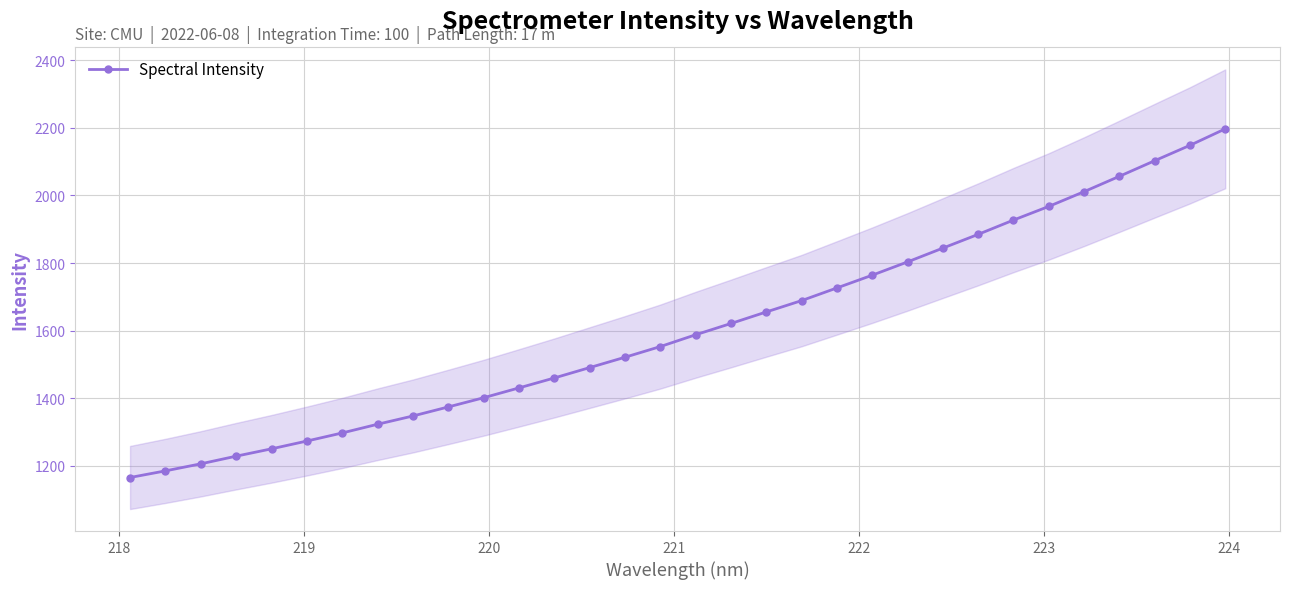

What is the maximum value shown in the chart?

2196.6